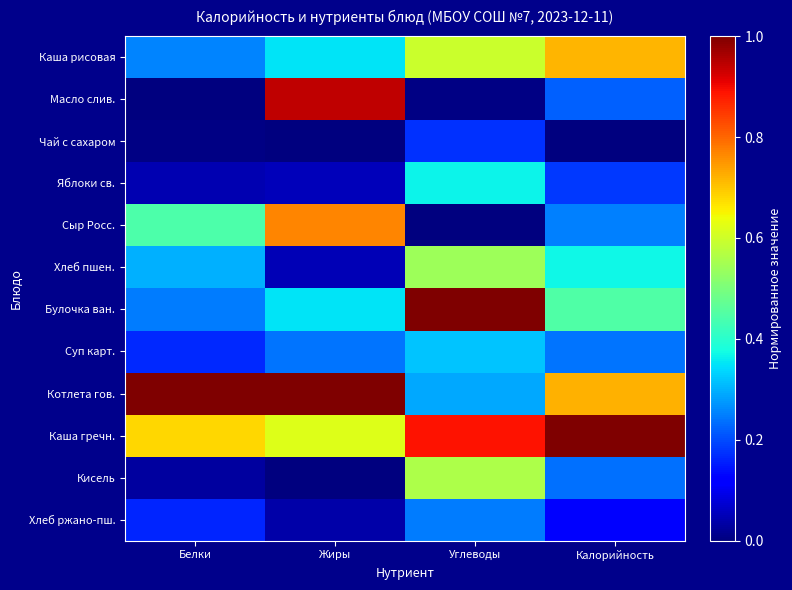

What is the total value across all series at Калорийность?

4.5